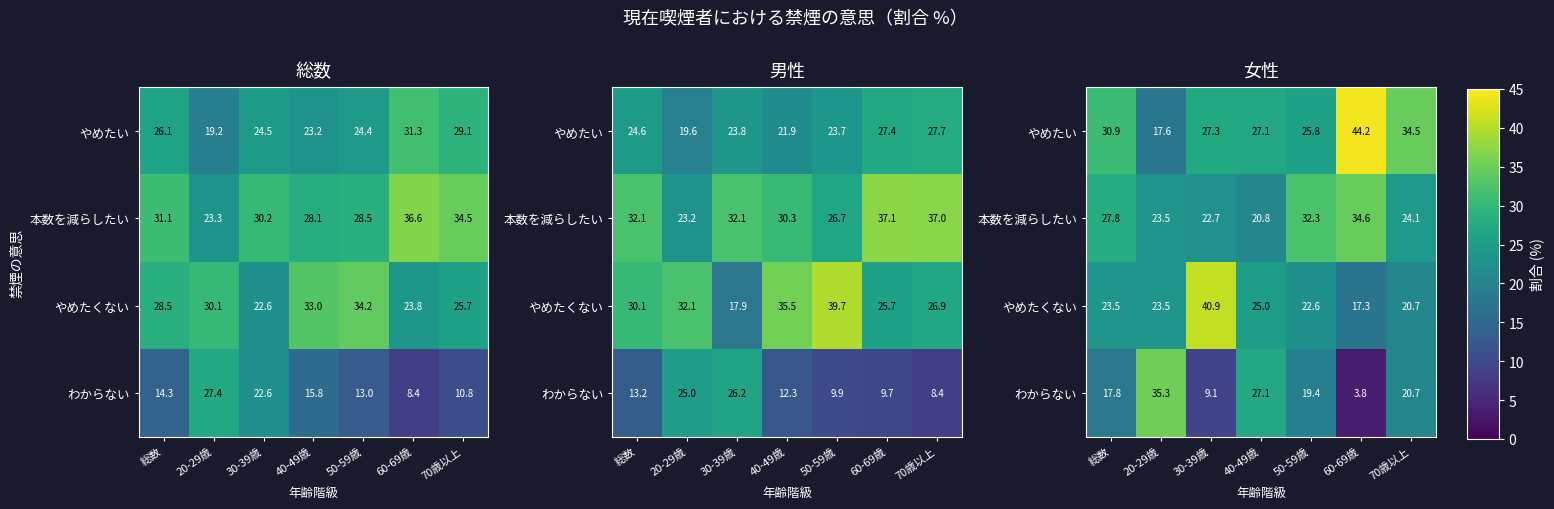

What is the difference between the maximum and minimum values in the 本数を減らしたい series?

13.8